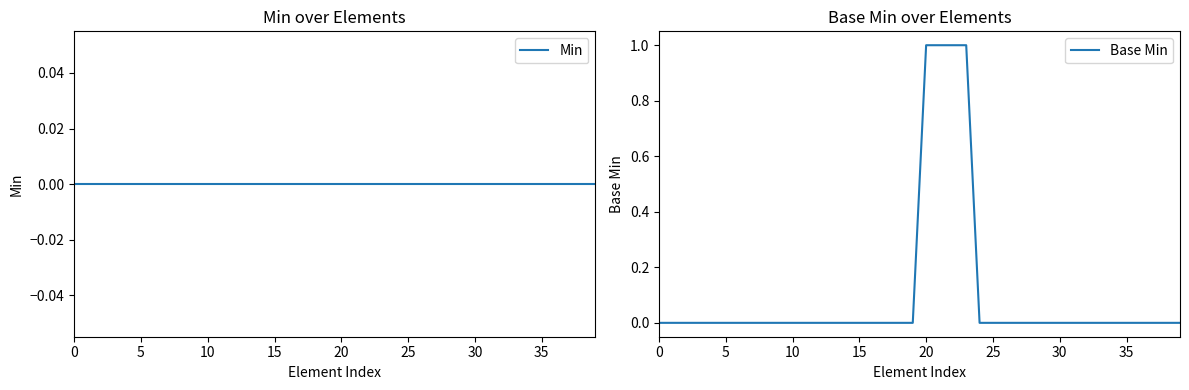

True or false: Min and Base Min cross at least once.

False